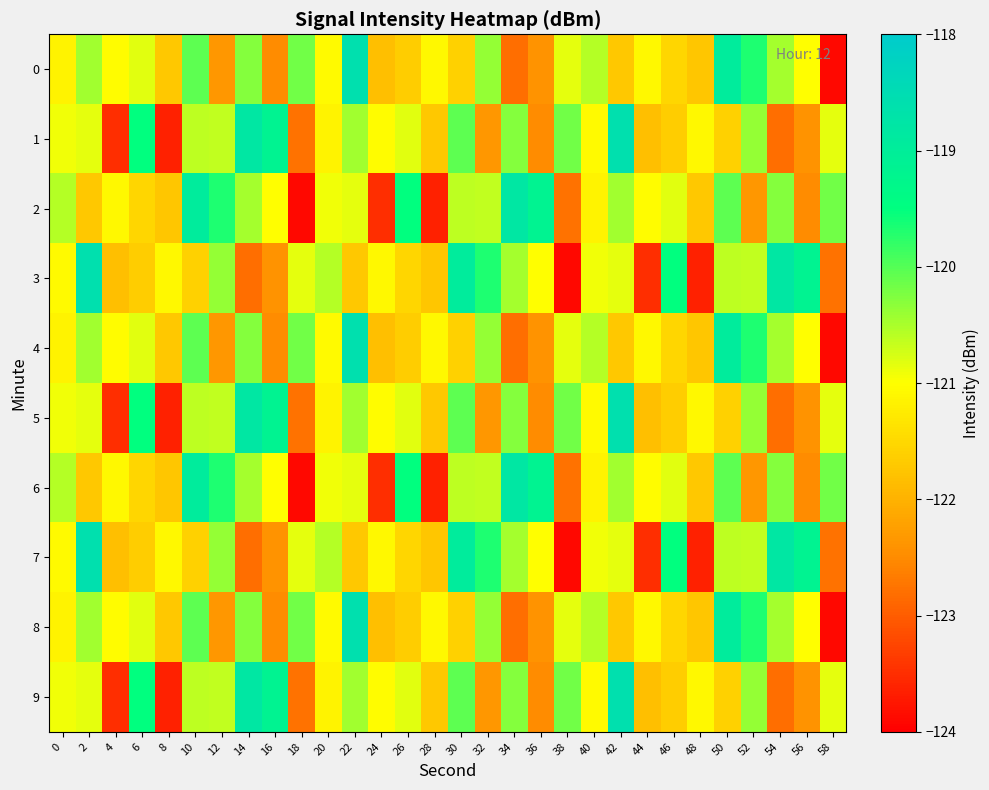

Rank the series at 26 from highest to lowest value.

2, 6, 1, 5, 9, 3, 7, 0, 4, 8